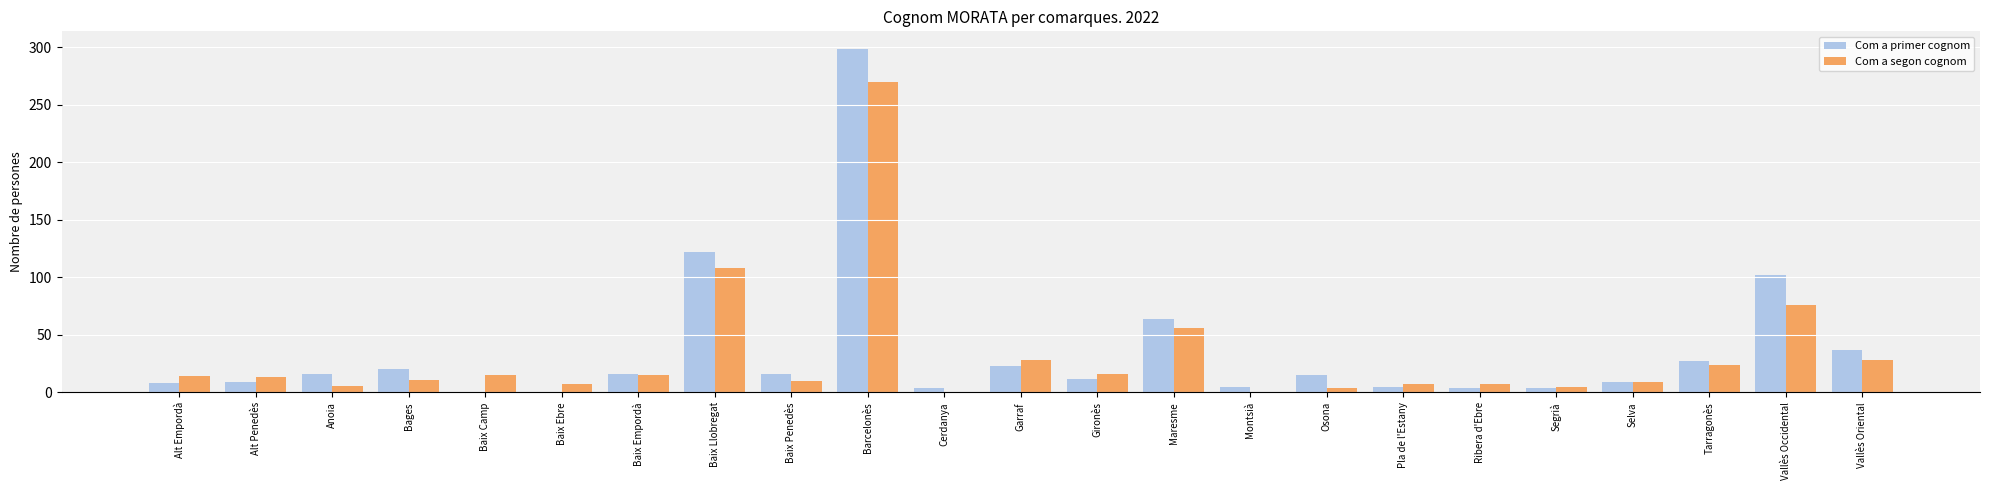

Where is Com a segon cognom nearest to the value 135?

Baix Llobregat